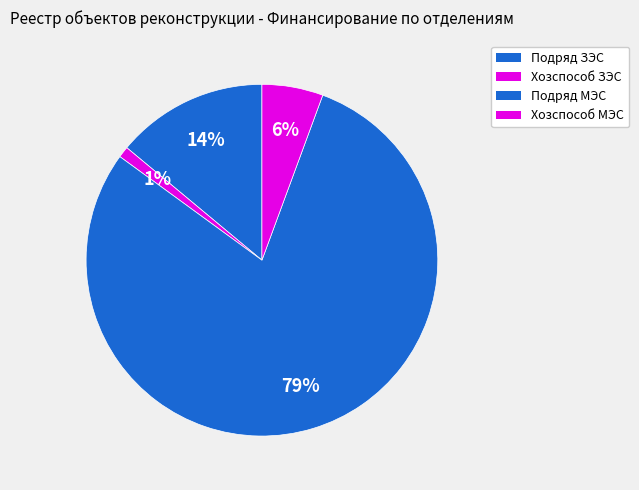

How many segments does this pie chart have?

4